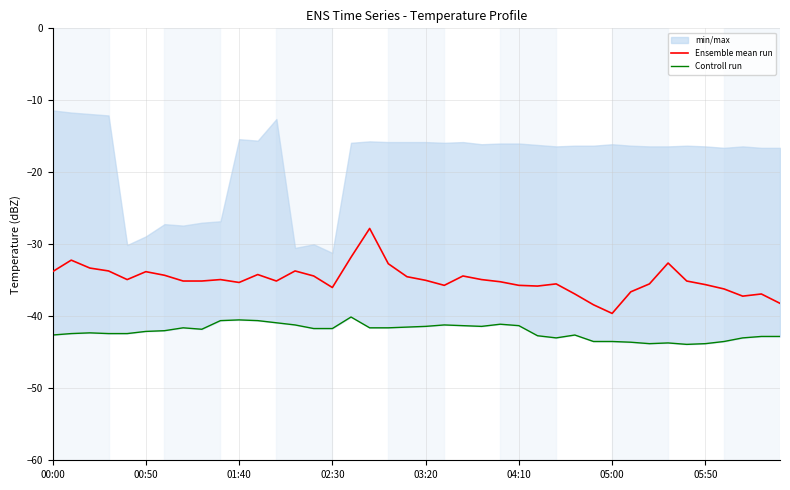

What is the sum of all Controll run values?

-1685.5